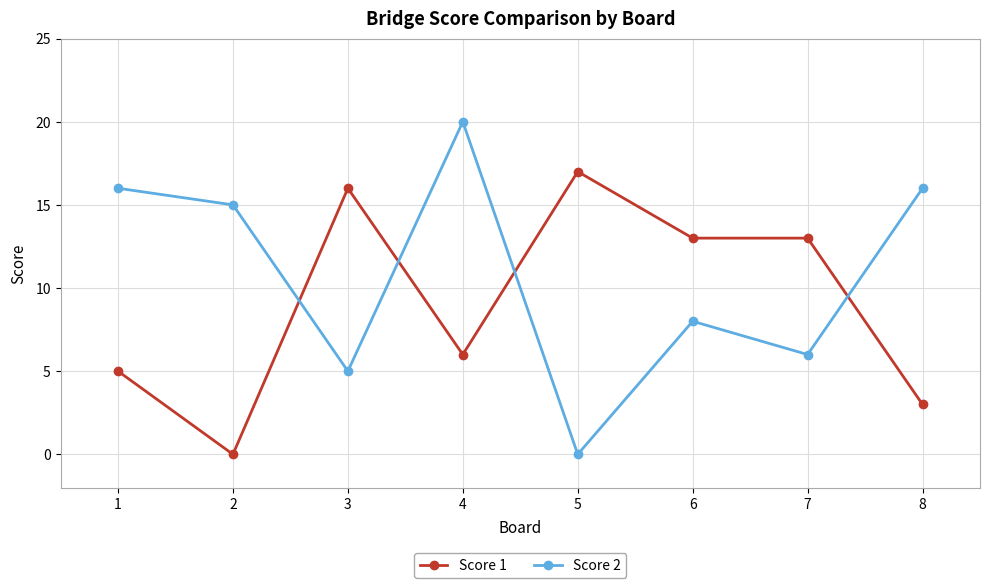

What is the difference between the Score 2 values at 5 and 2?

15